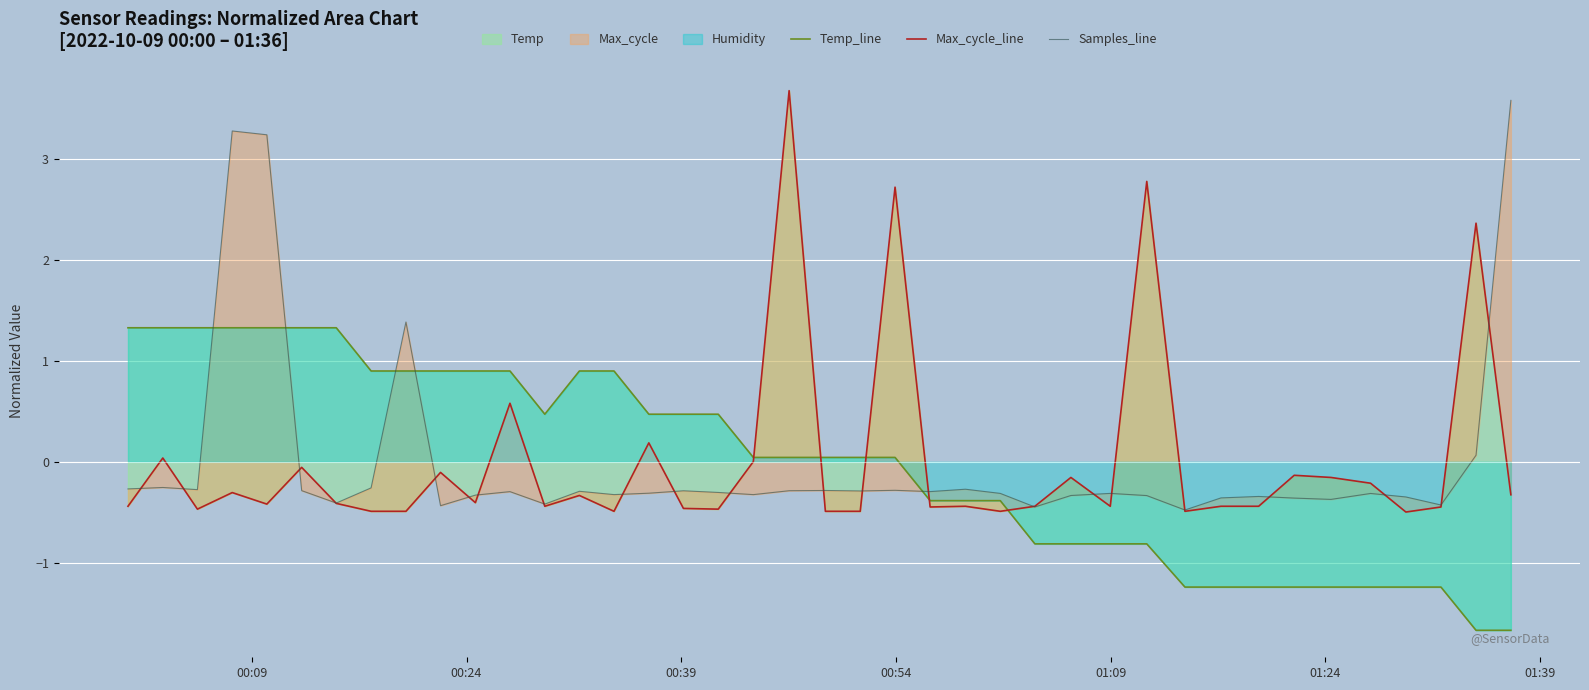

Reading left to right, what are all the values shown in this chart?

Temp_line: 1.3	1.3	1.3	1.3	1.3	1.3	1.3	0.9	0.9	0.9	0.9	0.9	0.5	0.9	0.9	0.5	0.5	0.5	0.0	0.0	0.0	0.0	0.0	-0.4	-0.4	-0.4	-0.8	-0.8	-0.8	-0.8	-1.2	-1.2	-1.2	-1.2	-1.2	-1.2	-1.2	-1.2	-1.7	-1.7
Max_cycle_line: -0.4	0.0	-0.5	-0.3	-0.4	-0.1	-0.4	-0.5	-0.5	-0.1	-0.4	0.6	-0.4	-0.3	-0.5	0.2	-0.5	-0.5	0.0	3.7	-0.5	-0.5	2.7	-0.4	-0.4	-0.5	-0.4	-0.2	-0.4	2.8	-0.5	-0.4	-0.4	-0.1	-0.2	-0.2	-0.5	-0.4	2.4	-0.3
Samples_line: -0.3	-0.3	-0.3	3.3	3.2	-0.3	-0.4	-0.3	1.4	-0.4	-0.3	-0.3	-0.4	-0.3	-0.3	-0.3	-0.3	-0.3	-0.3	-0.3	-0.3	-0.3	-0.3	-0.3	-0.3	-0.3	-0.4	-0.3	-0.3	-0.3	-0.5	-0.4	-0.3	-0.4	-0.4	-0.3	-0.3	-0.4	0.1	3.6